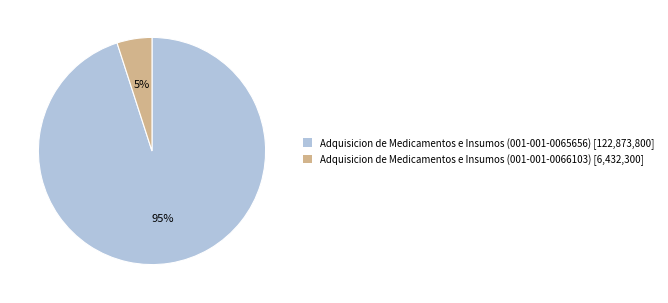

How many segments does this pie chart have?

2